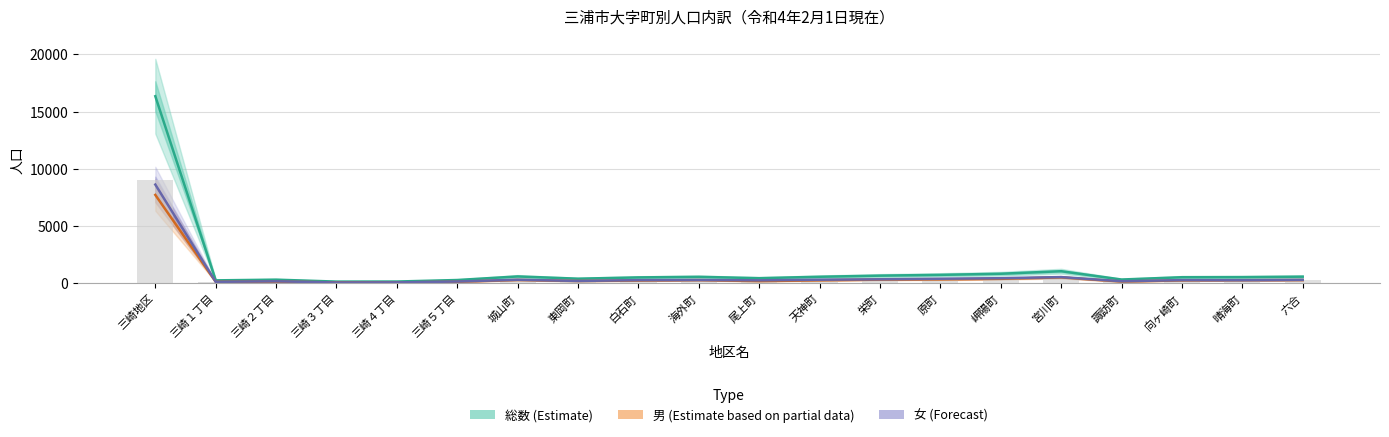

Are the bars grouped side by side (vs. stacked)?

Yes